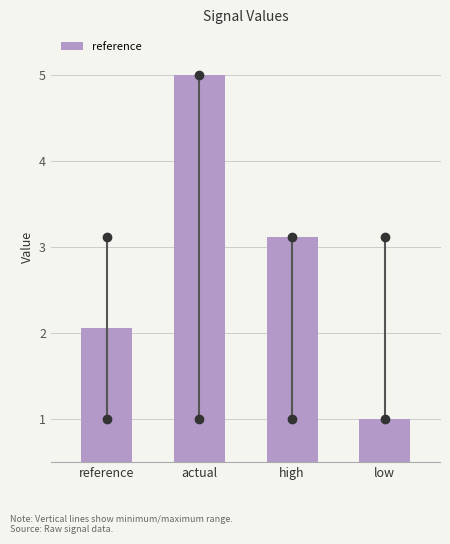

Reading left to right, transcribe all the data shown in this chart.

2.1	5.0	3.1	1.0